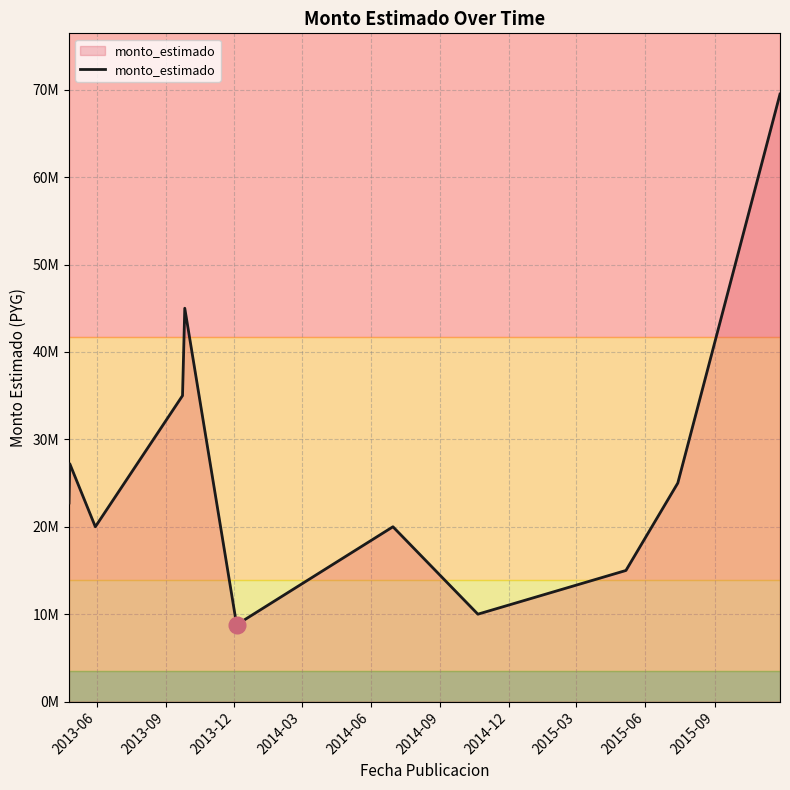

Does the chart have visible grid lines?

Yes